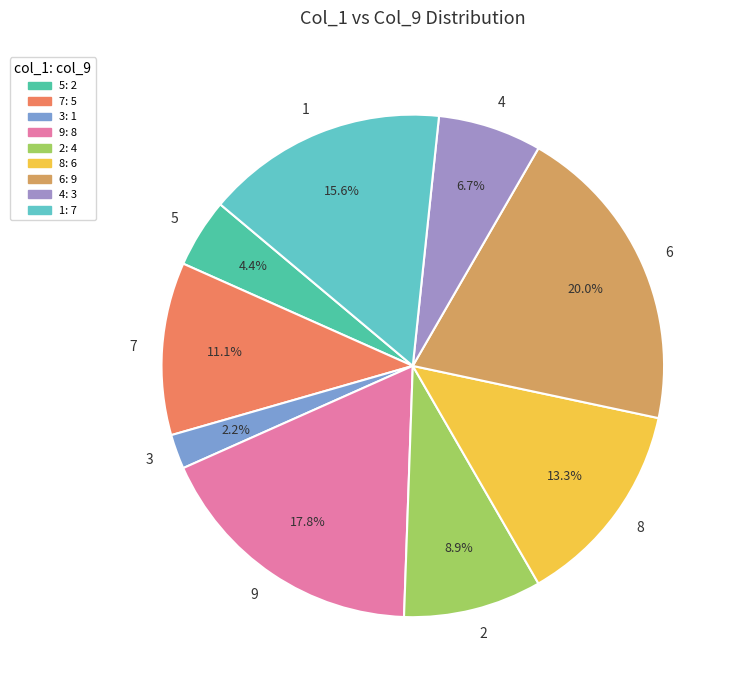

To the nearest percent, what is the difference between the 3 and 1 slice percentages?

13%